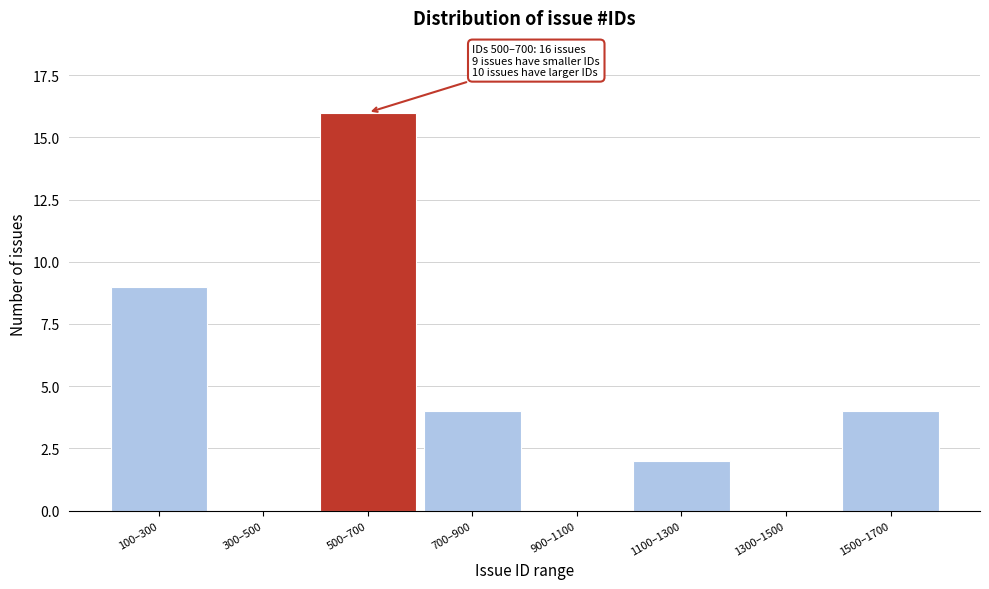

Reading left to right, list all the values displayed in this chart.

100–300=9	300–500=0	500–700=16	700–900=4	900–1100=0	1100–1300=2	1300–1500=0	1500–1700=4